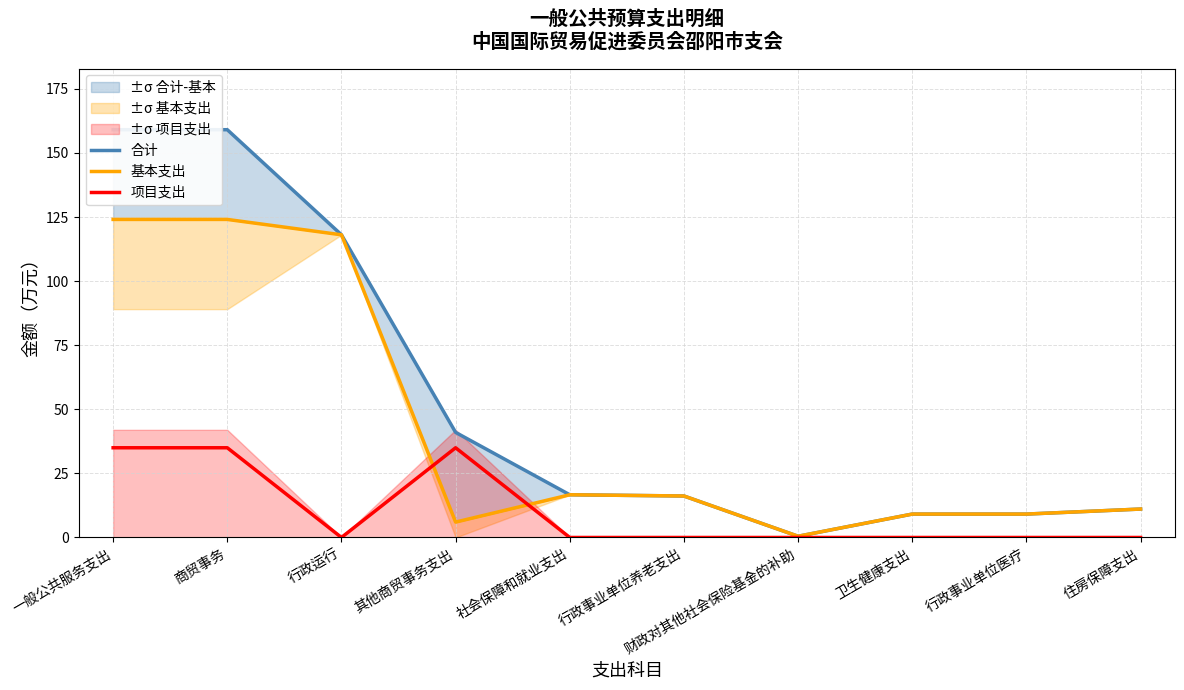

List the series in order of their overall mean, lowest first.

项目支出, 基本支出, 合计